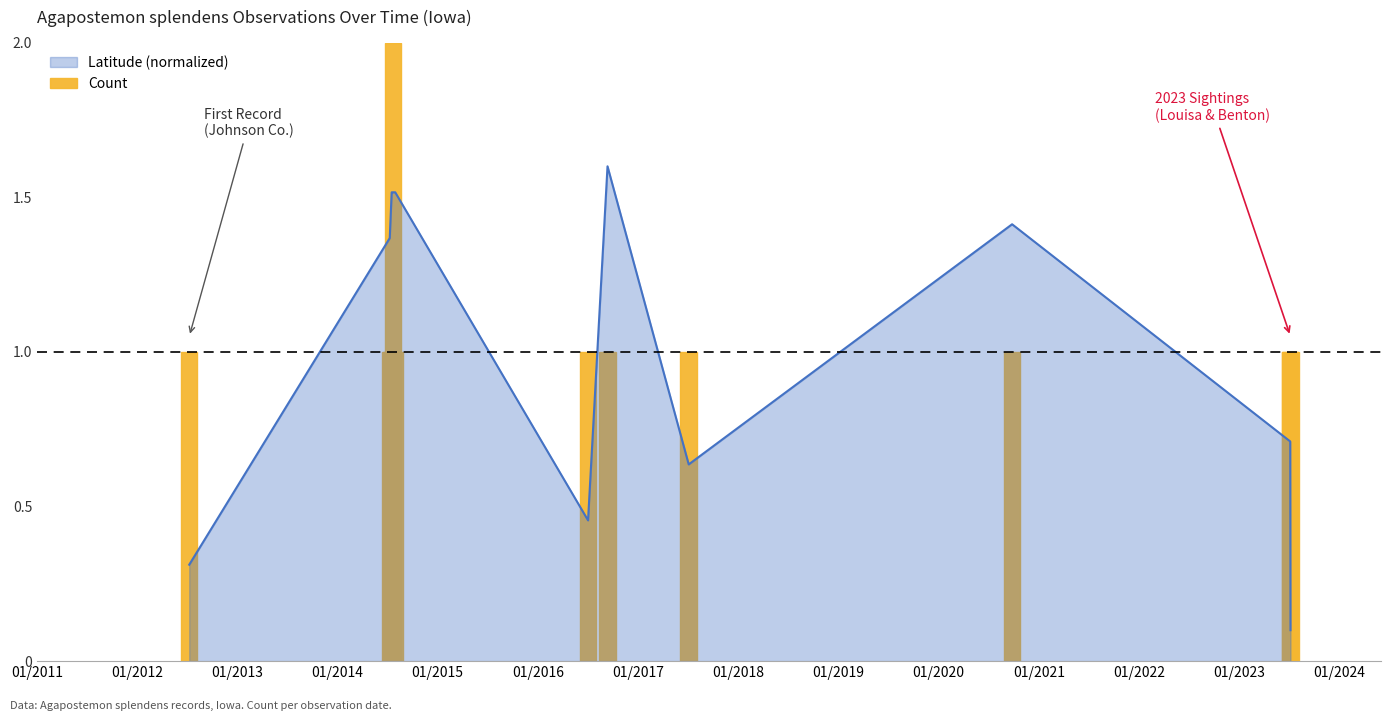

What is the highest value of the Latitude (normalized) series?

1.6